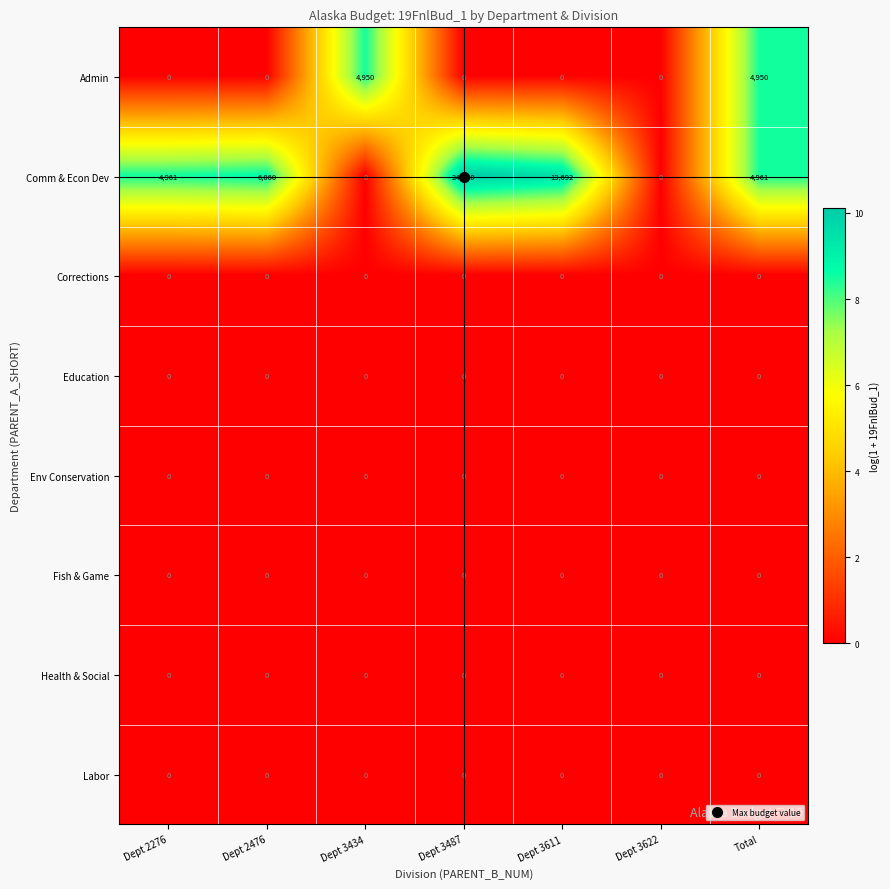

What is the maximum value shown in the chart?

24600